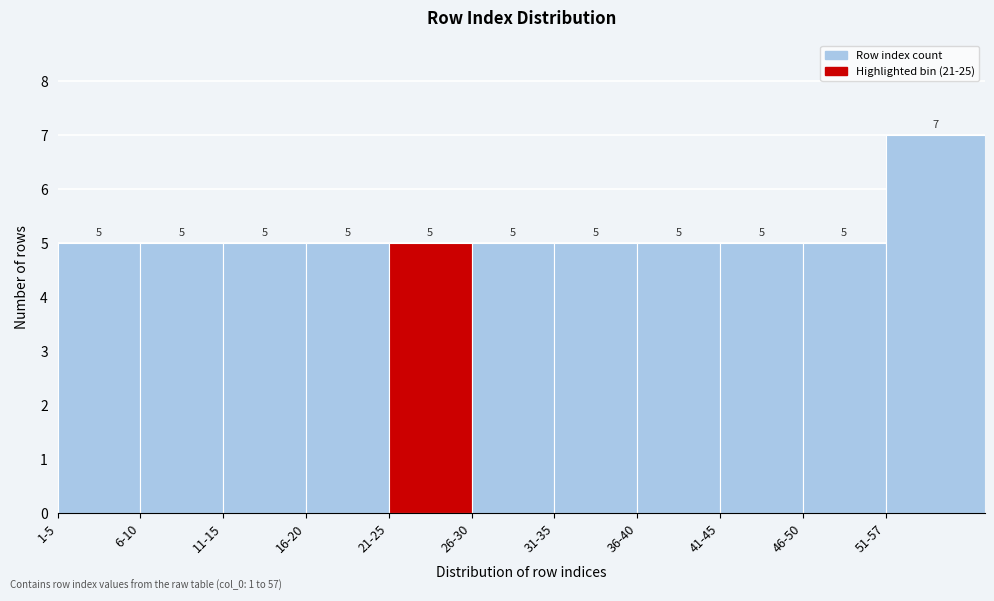

Reading left to right, transcribe all the data shown in this chart.

5	5	5	5	5	5	5	5	5	5	7